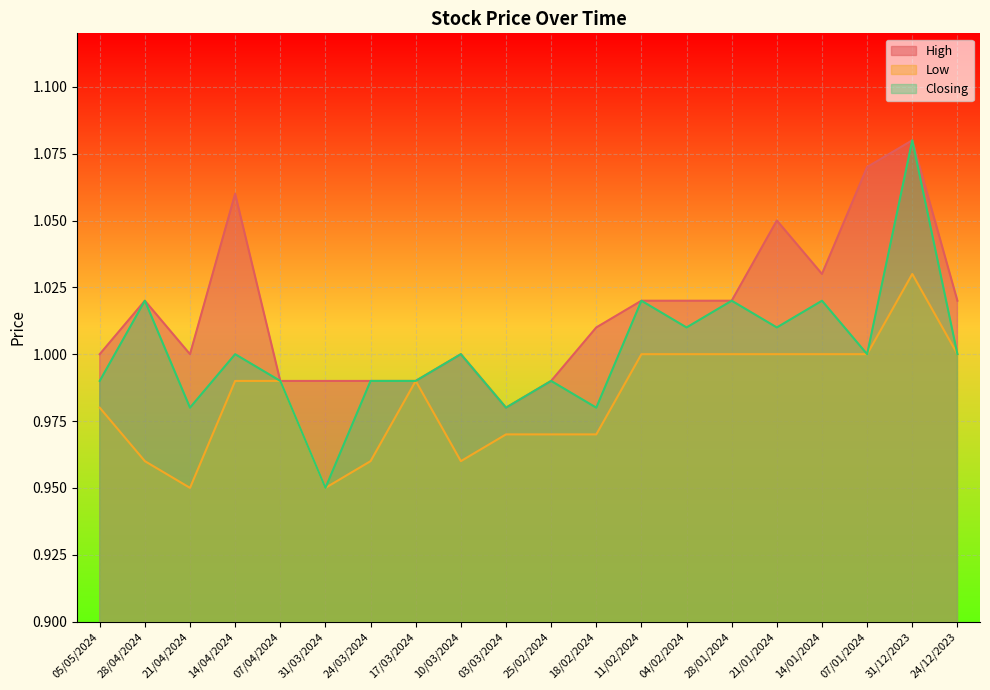

True or false: Closing has a value of 1.0 at 05/05/2024.

True